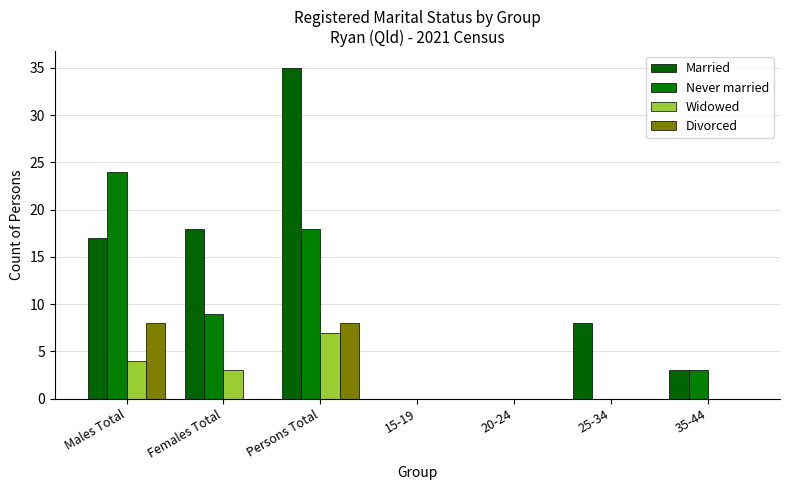

Reading left to right, what are all the values shown in this chart?

Married: 17	18	35	0	0	8	3
Never married: 24	9	18	0	0	0	3
Widowed: 4	3	7	0	0	0	0
Divorced: 8	0	8	0	0	0	0